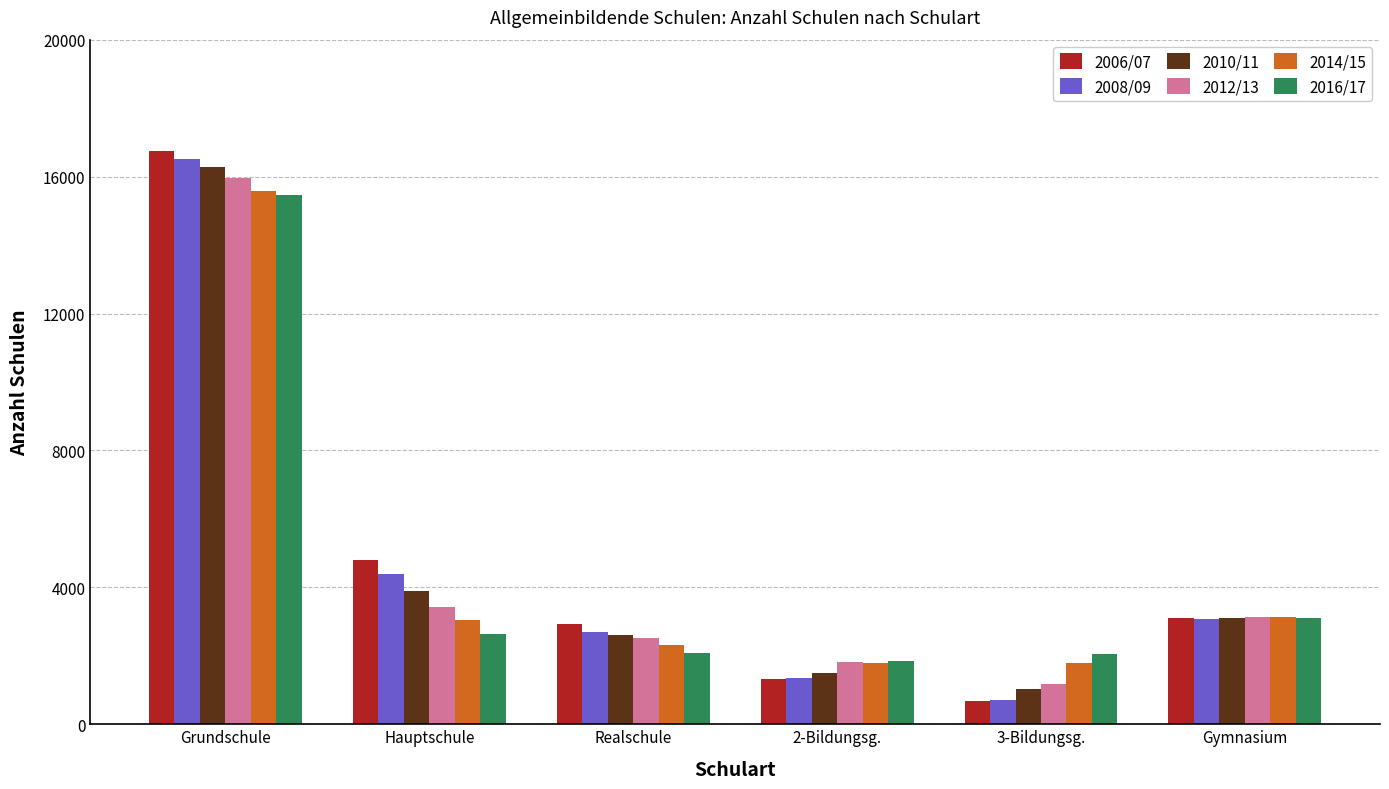

What is the approximate value of 2006/07 at Realschule, to the nearest 100?

2900